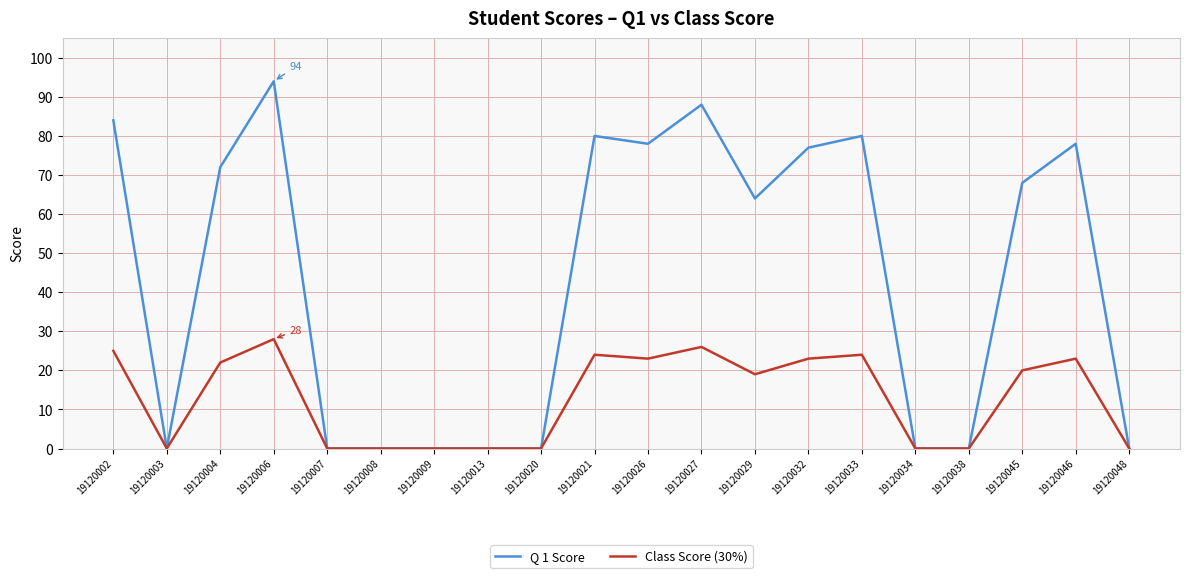

List the series in order of their peak value, lowest first.

Class Score (30%), Q 1 Score